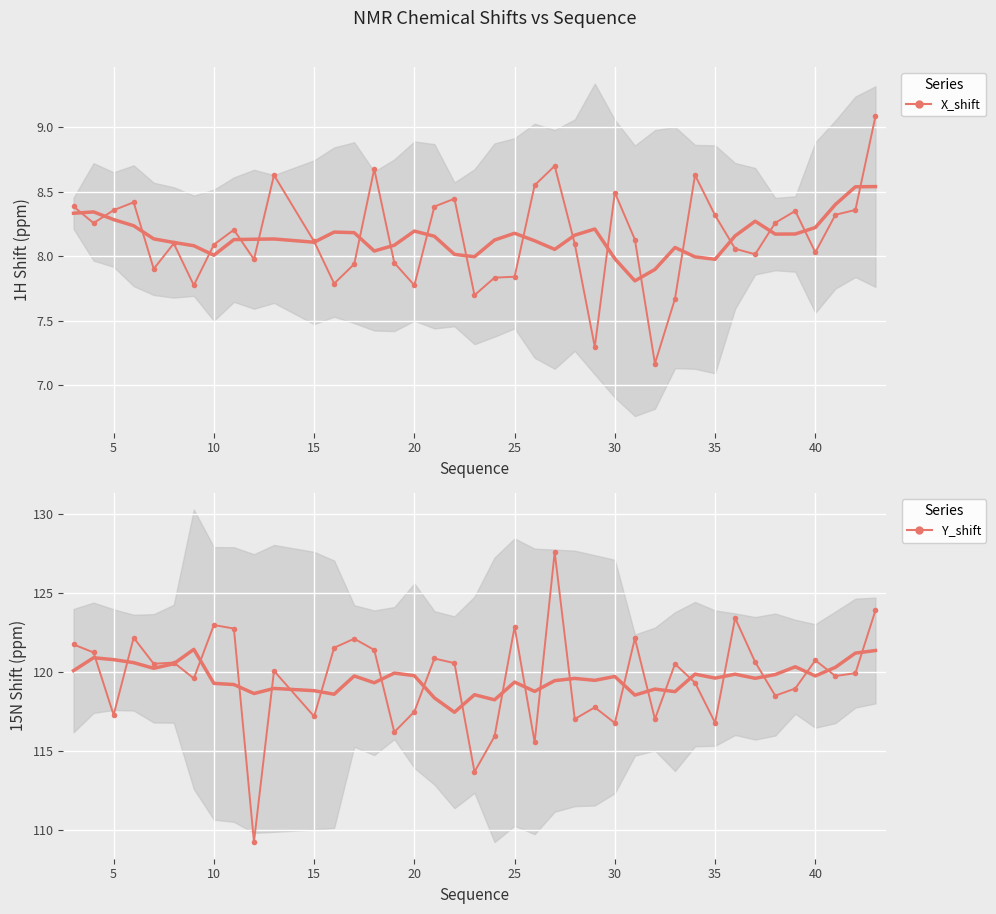

True or false: Y_shift has more than 2 interior local peaks.

True